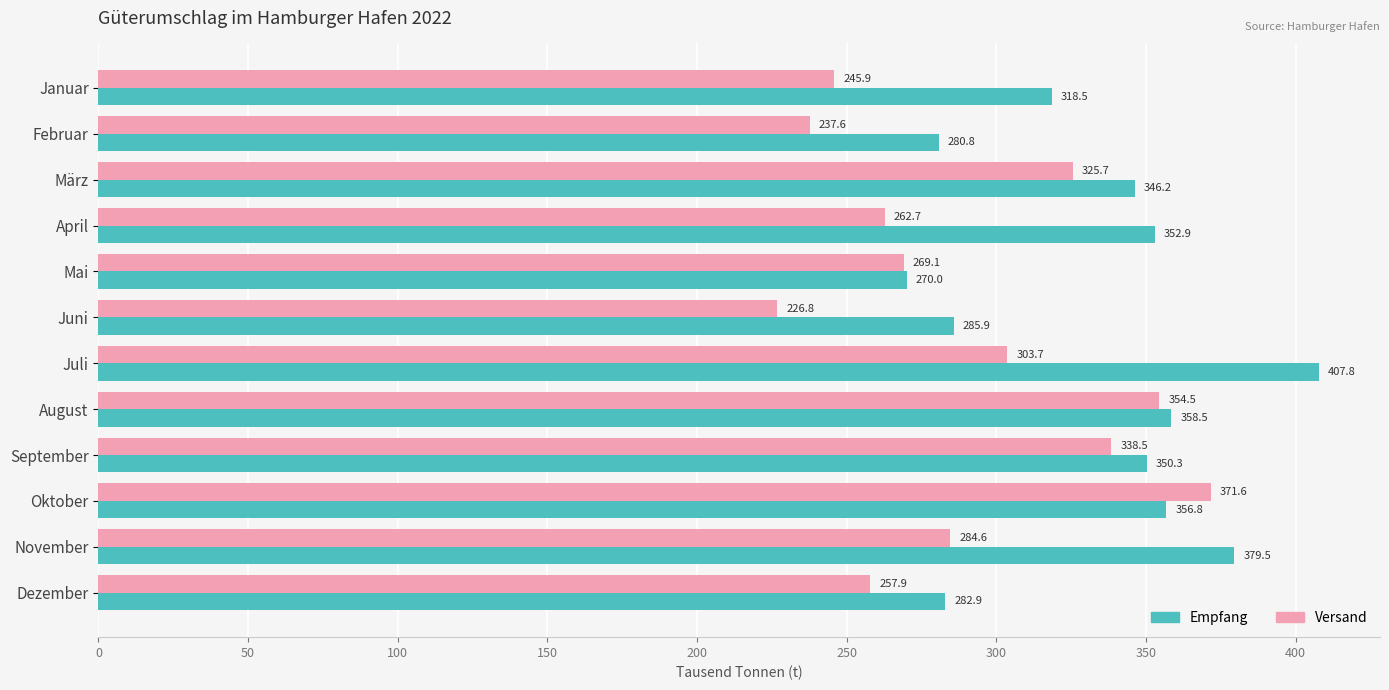

The value of Empfang at Juni is 173.6. True or false?

False